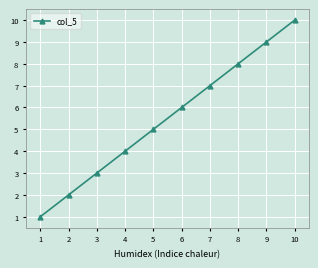

Which has a higher value, 6 or 10?

10